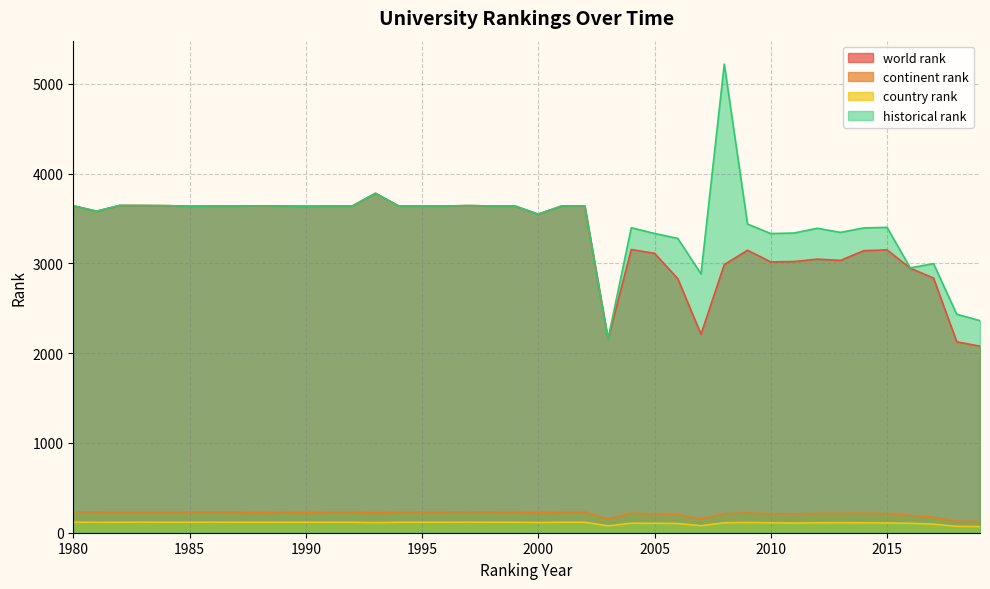

What is the total value across all series at 1993?

7899